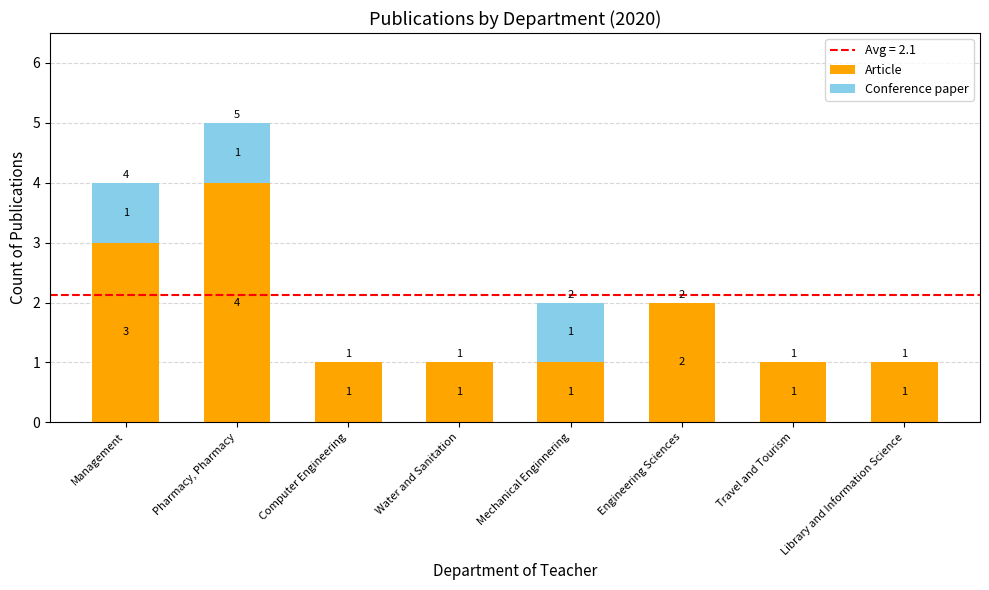

What is the average value of the Article series?

2